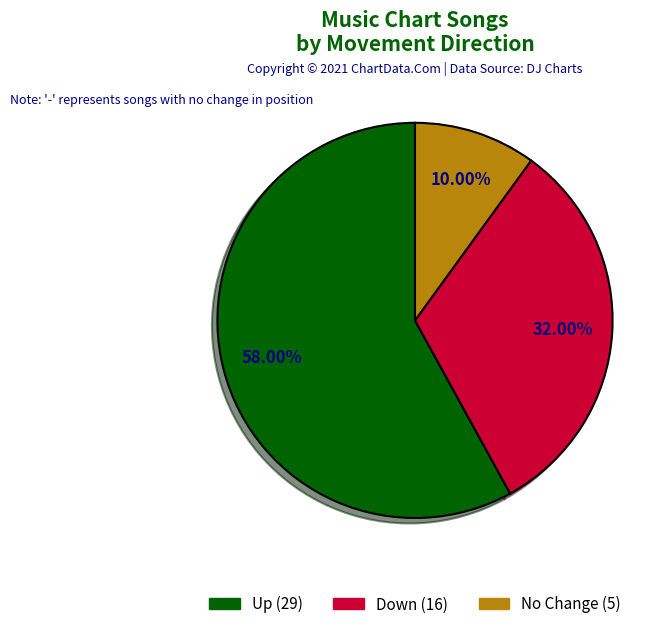

Is Down (16) the majority of the pie?

No